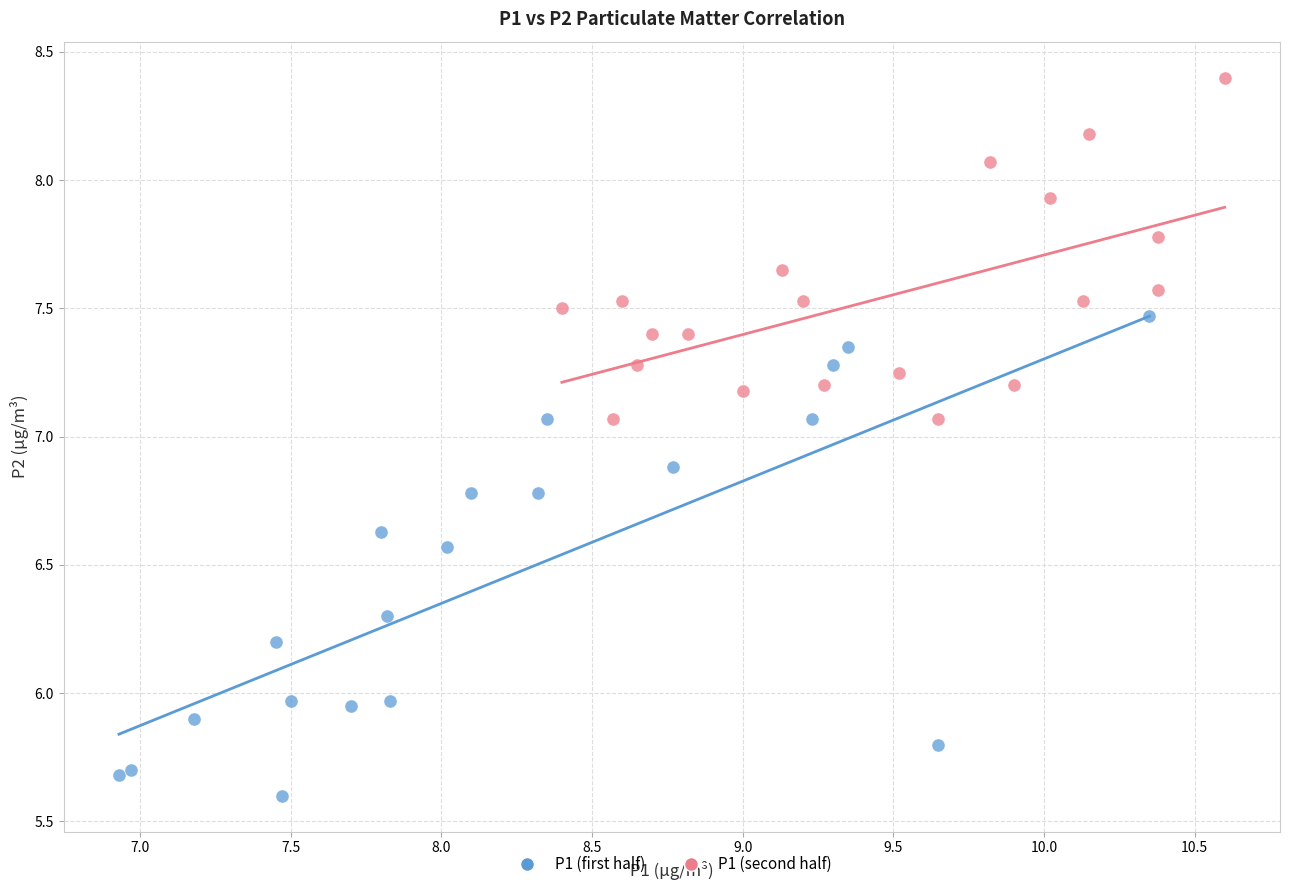

Which series contains the highest Y value?

P1 (second half)